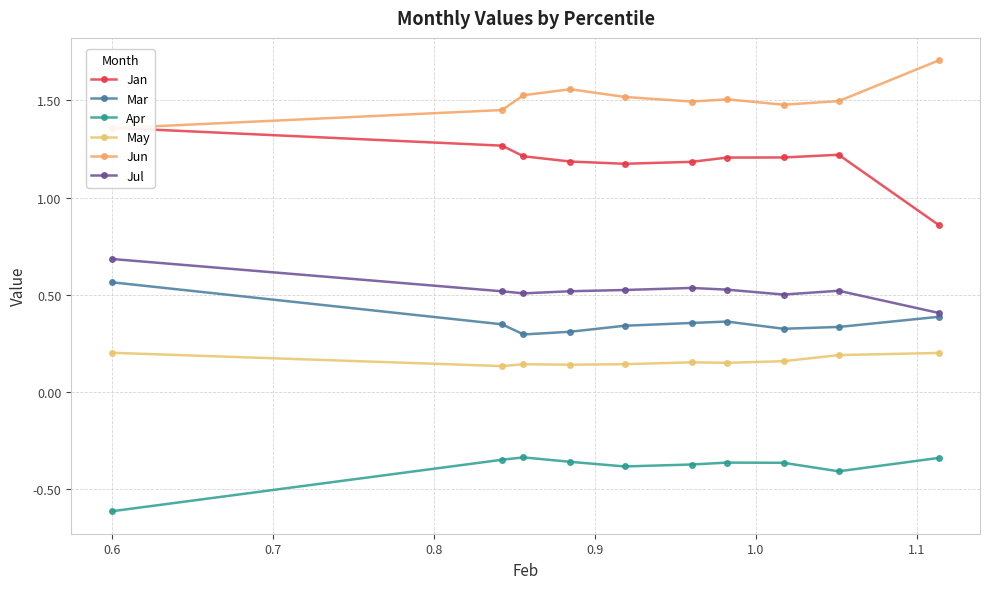

Count the May values in the range 0 to 1.

10